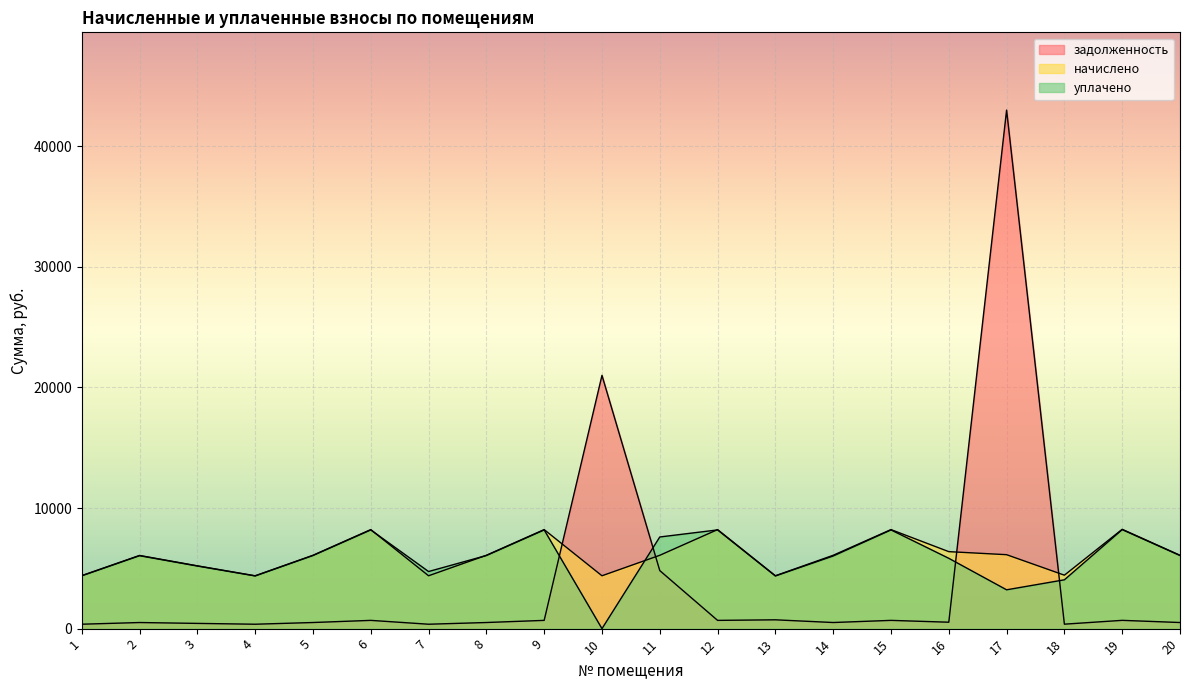

What are all the series names shown in the legend?

задолженность, начислено, уплачено